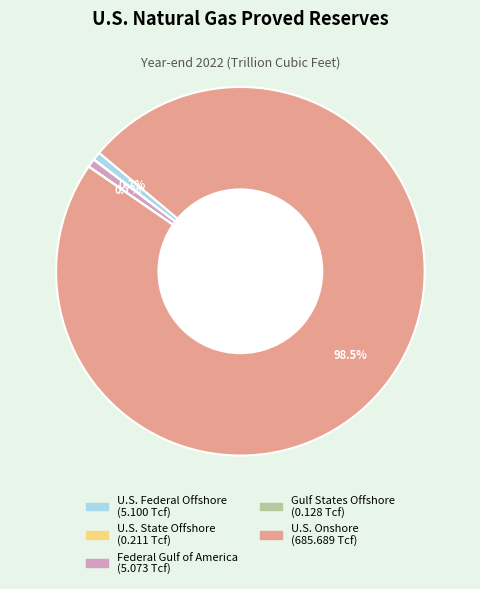

Which category accounts for the majority?

U.S. Onshore